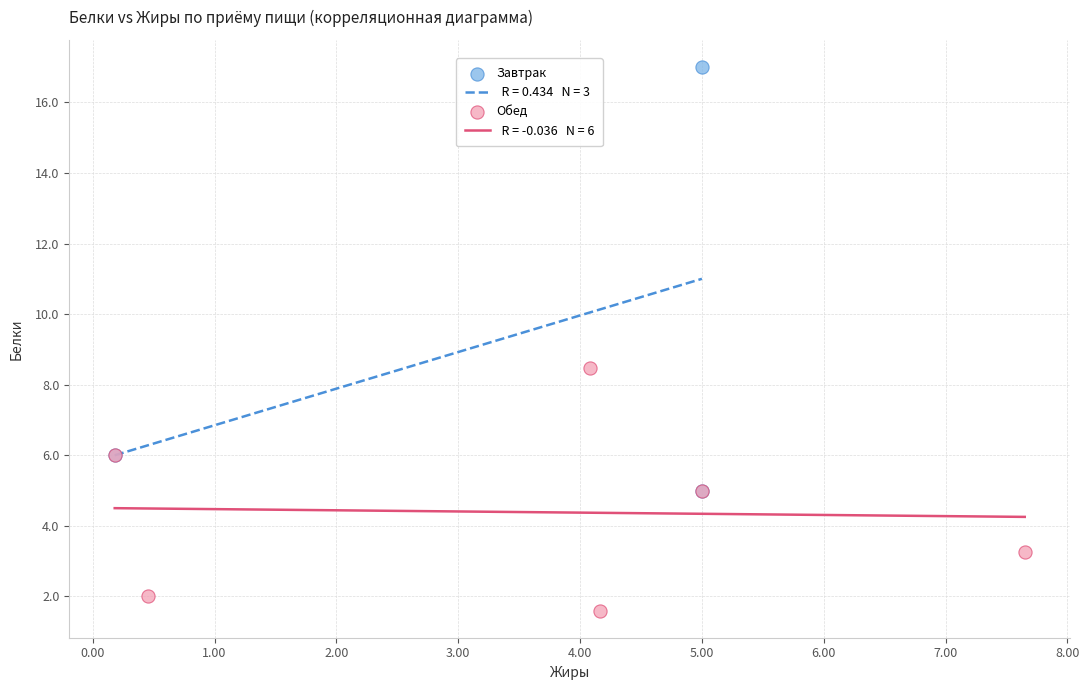

Which series reaches the maximum Y coordinate?

Завтрак